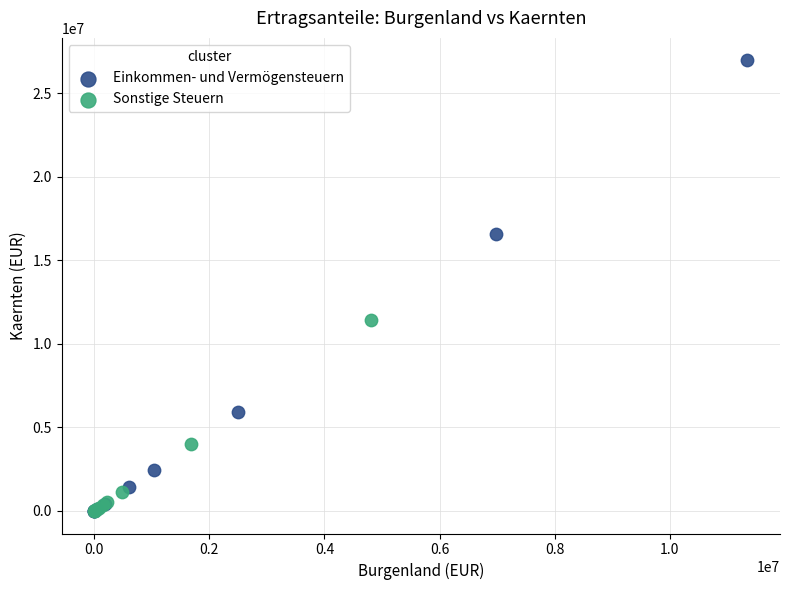

Which series reaches the maximum Y coordinate?

Einkommen- und Vermögensteuern